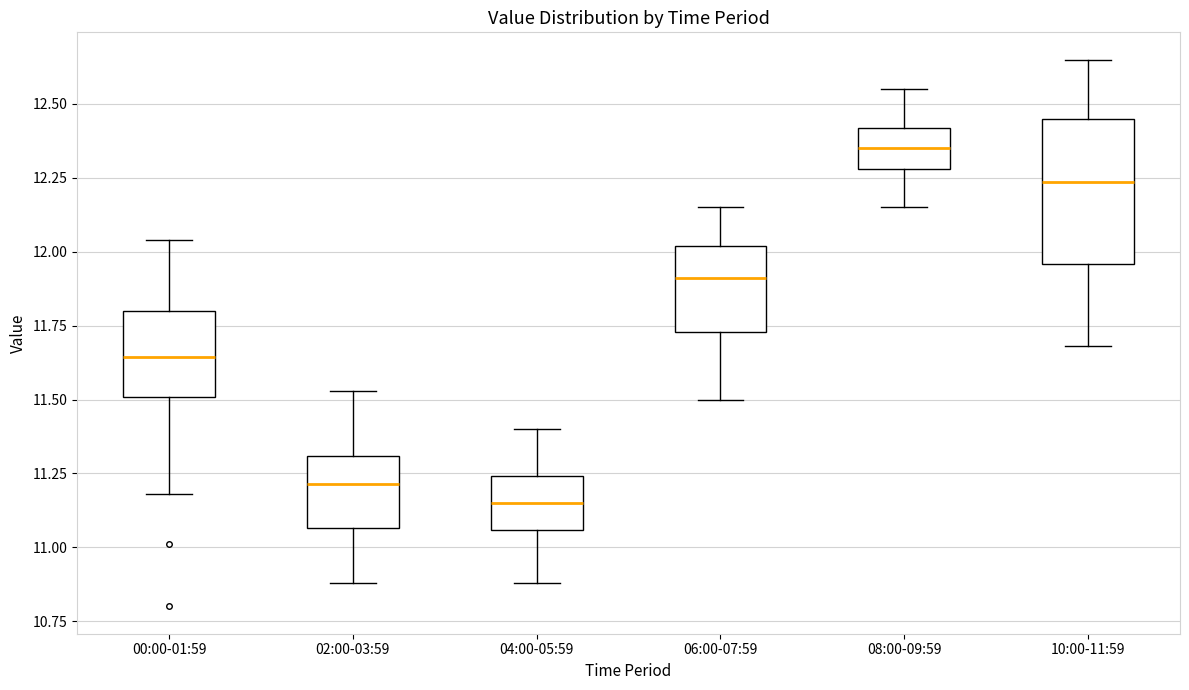

Reading left to right, read every box against the y-axis: the position of its median line, the range the box covers, and the ends of its whiskers. The values are not printed on the chart, so give them approximately, as read against the axis.

00:00-01:59: median 11.65, box 11.50 to 11.80, whiskers 11.20 to 12.05
02:00-03:59: median 11.20, box 11.05 to 11.30, whiskers 10.90 to 11.55
04:00-05:59: median 11.15, box 11.05 to 11.25, whiskers 10.90 to 11.40
06:00-07:59: median 11.90, box 11.75 to 12.00, whiskers 11.50 to 12.15
08:00-09:59: median 12.35, box 12.30 to 12.40, whiskers 12.15 to 12.55
10:00-11:59: median 12.25, box 11.95 to 12.45, whiskers 11.70 to 12.65